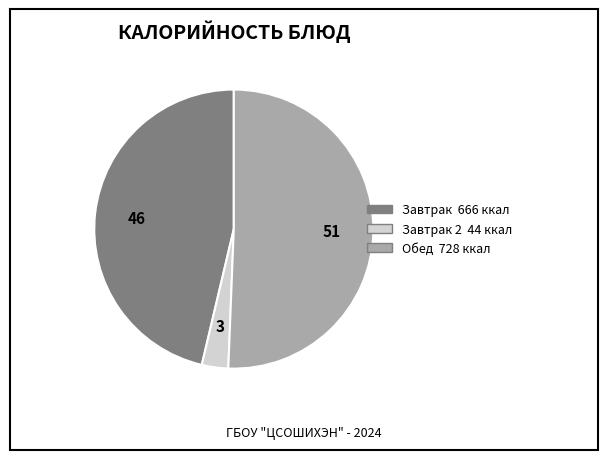

How many segments does this pie chart have?

3